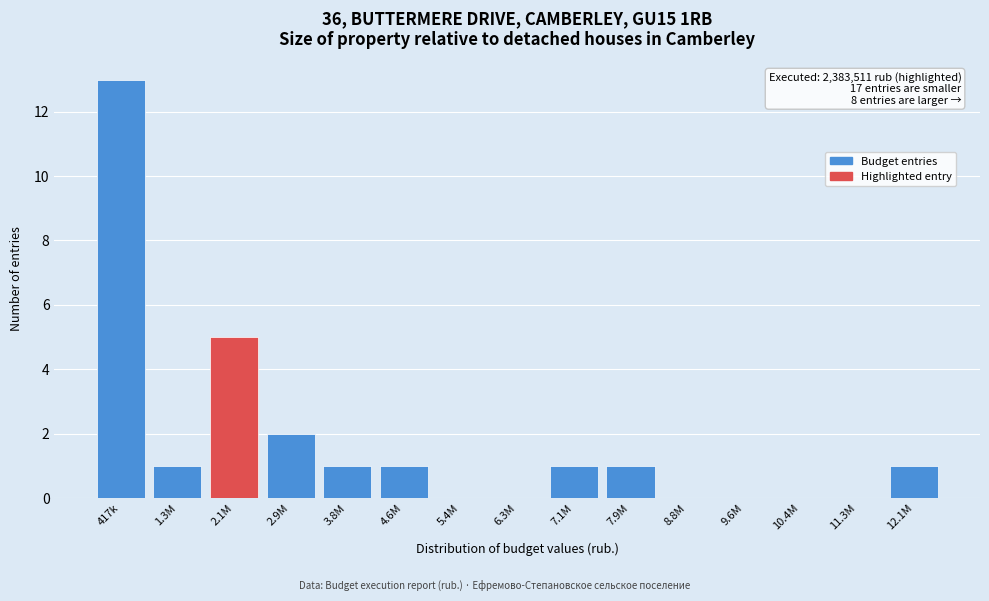

Reading left to right, what are all the values shown in this chart?

417k=13	1.3M=1	2.1M=5	2.9M=2	3.8M=1	4.6M=1	5.4M=0	6.3M=0	7.1M=1	7.9M=1	8.8M=0	9.6M=0	10.4M=0	11.3M=0	12.1M=1